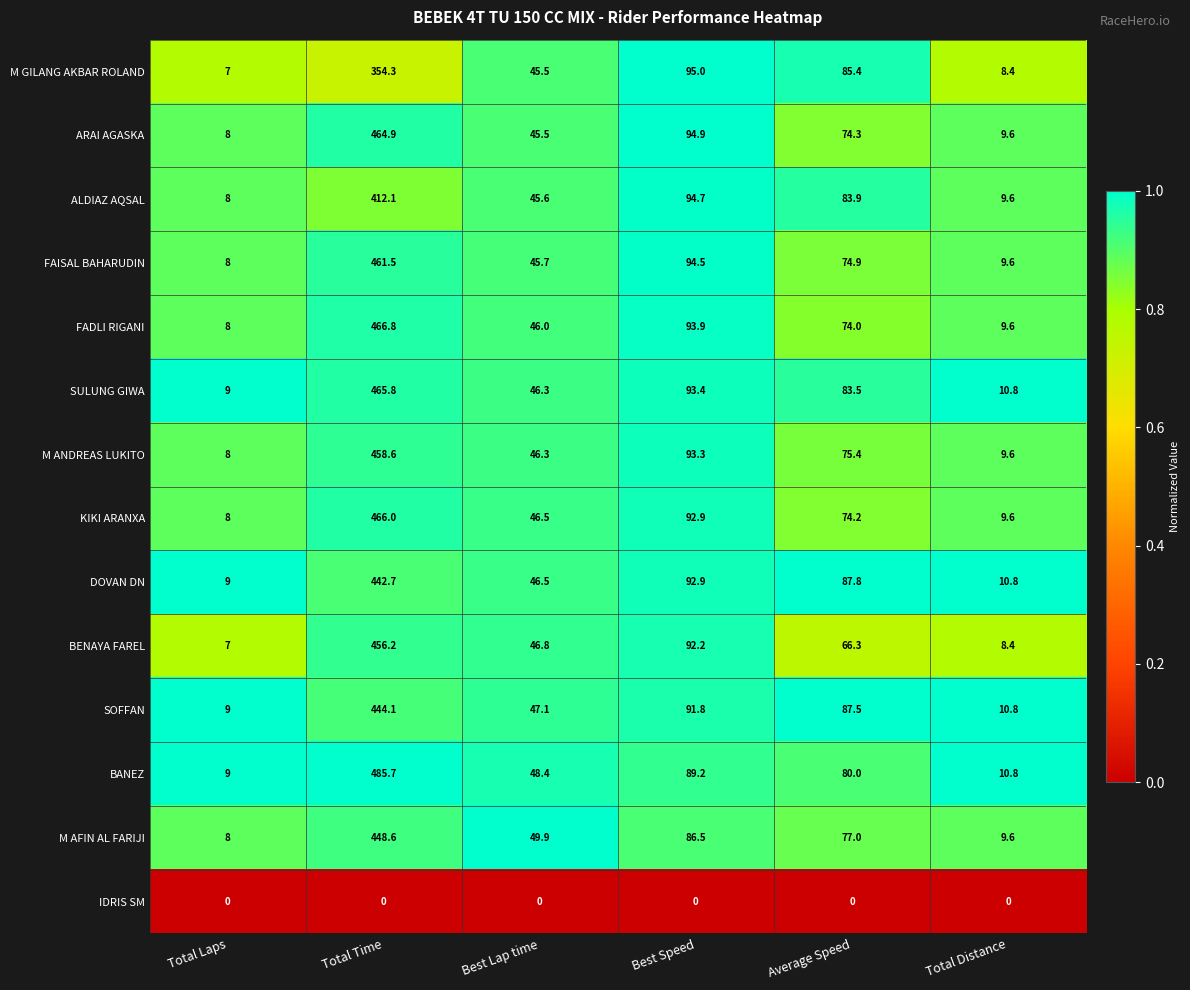

At how many categories does at least one series exceed 0?

6